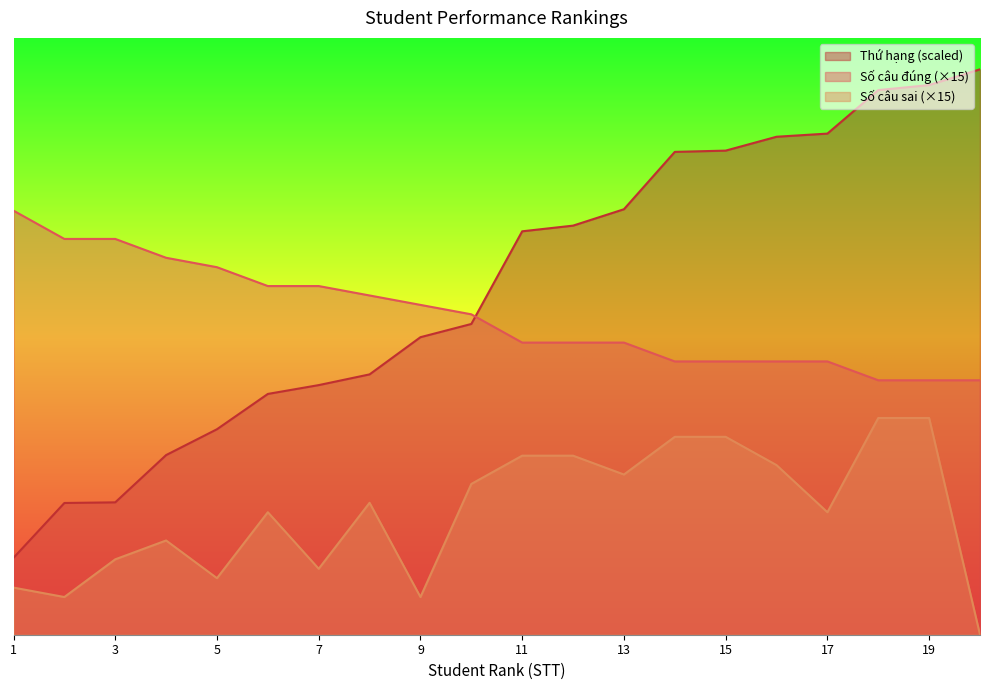

True or false: Số câu đúng and Thứ hạng cross at least once.

True